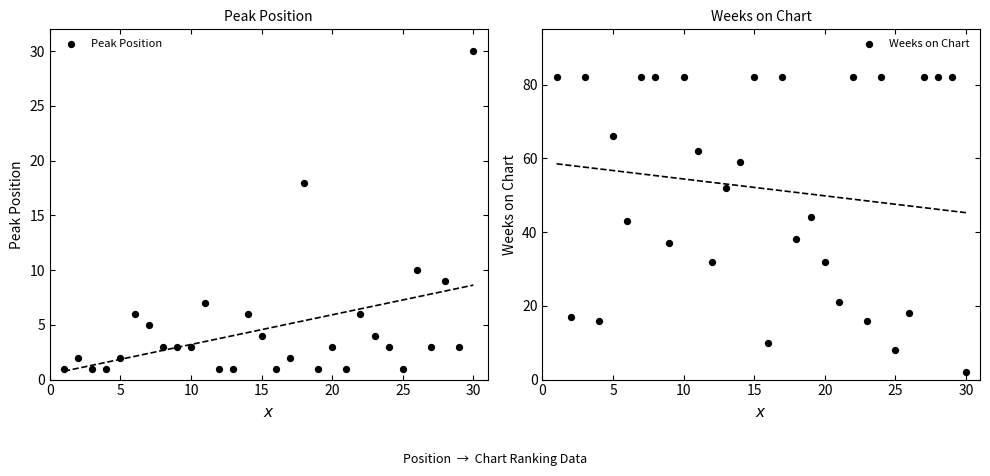

Which series has the widest spread of Y values?

Weeks on Chart